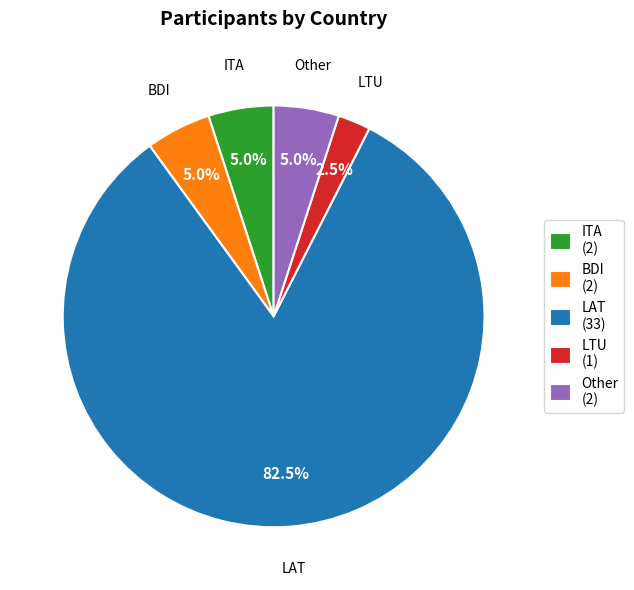

Count the number of slices in the pie.

5